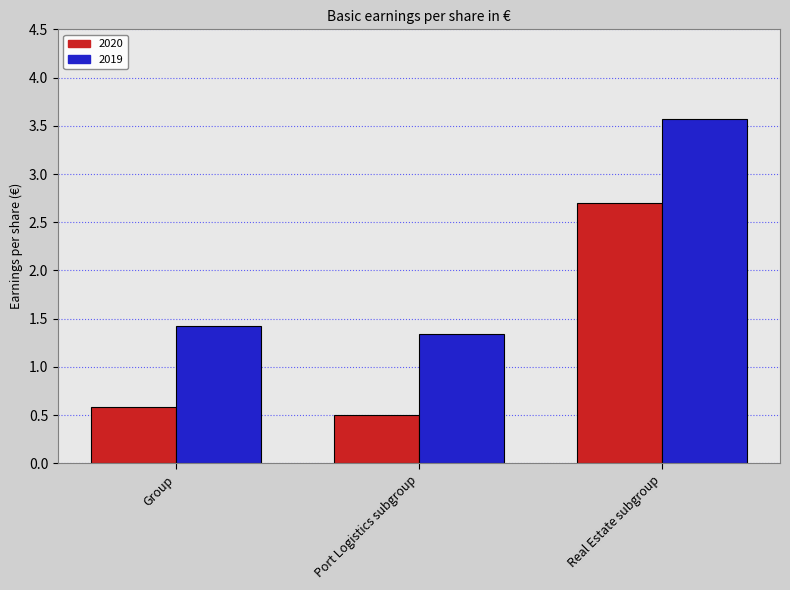

How many bars are there in each group?

2